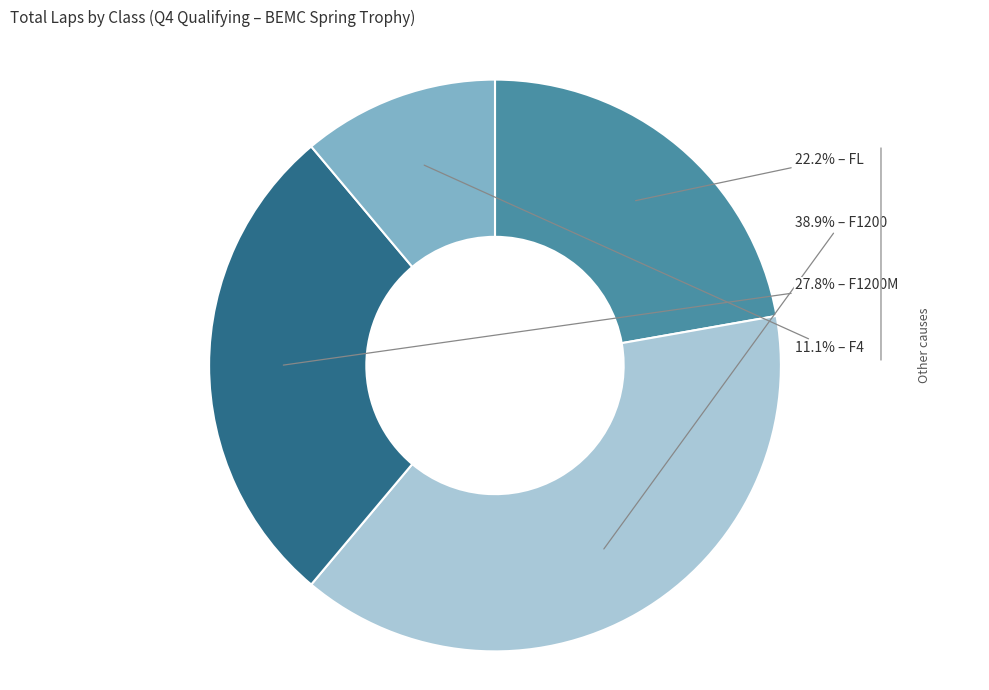

Does any single category account for the majority?

No